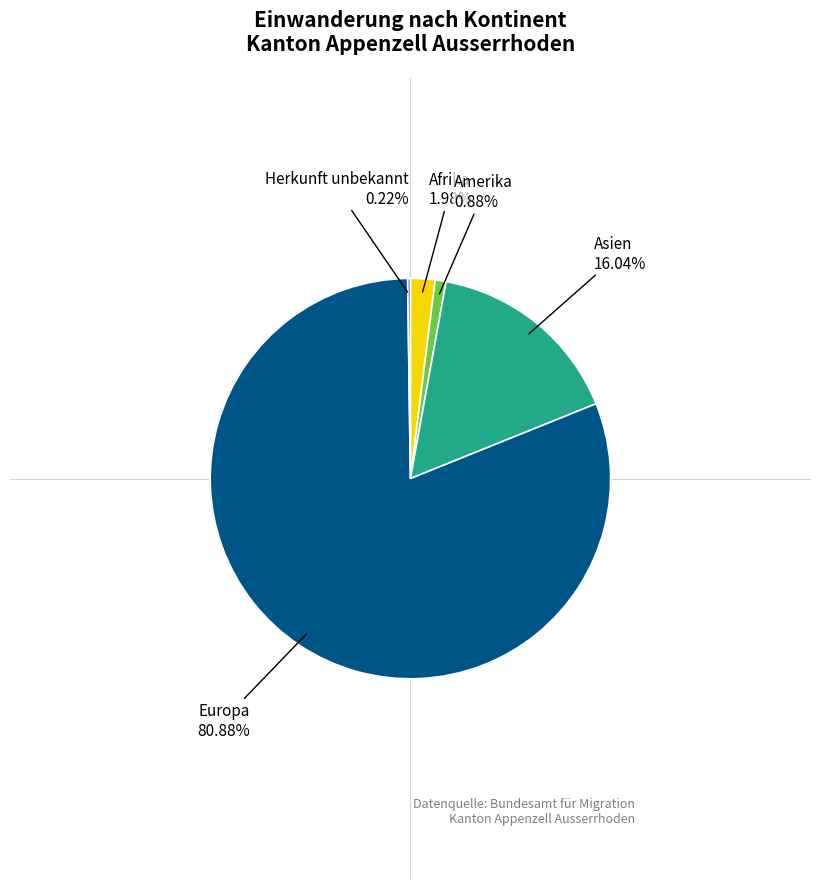

Does any single category account for the majority?

Yes